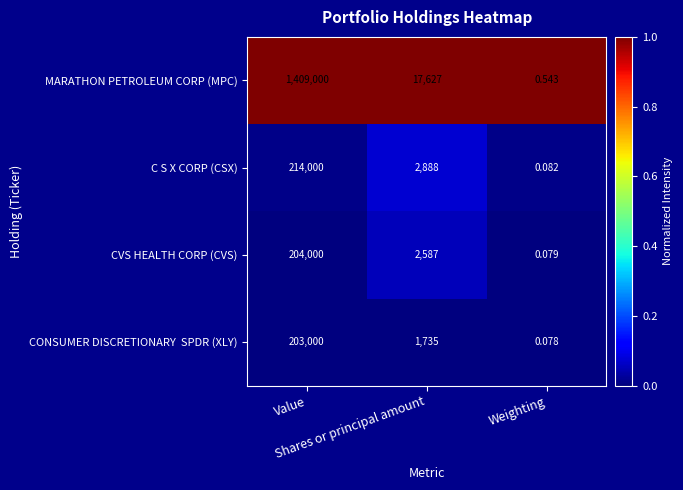

Which series has the largest total across all categories?

MARATHON PETROLEUM CORP (MPC)